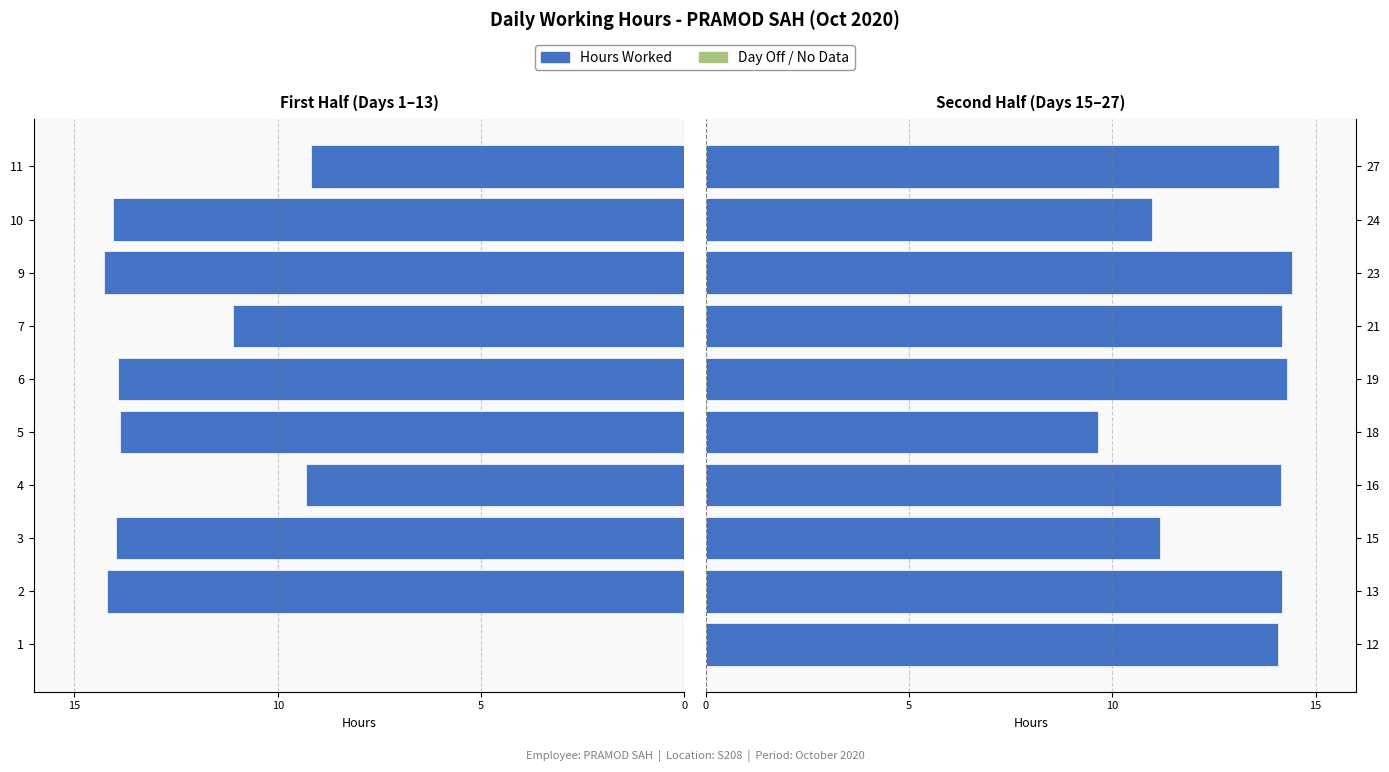

What is the difference between the maximum and minimum values?

4.8